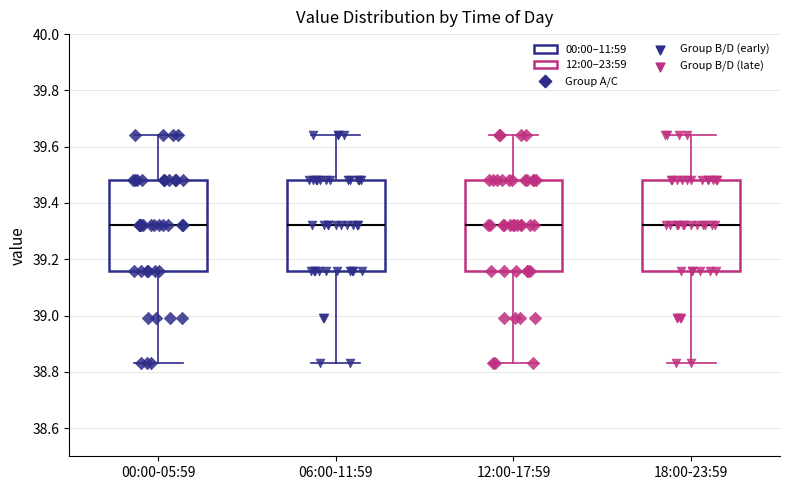

Reading left to right, read every box against the y-axis: the position of its median line, the range the box covers, and the ends of its whiskers. The values are not printed on the chart, so give them approximately, as read against the axis.

00:00-05:59: median 39.32, box 39.16 to 39.48, whiskers 38.84 to 39.64
06:00-11:59: median 39.32, box 39.16 to 39.48, whiskers 38.84 to 39.64
12:00-17:59: median 39.32, box 39.16 to 39.48, whiskers 38.84 to 39.64
18:00-23:59: median 39.32, box 39.16 to 39.48, whiskers 38.84 to 39.64